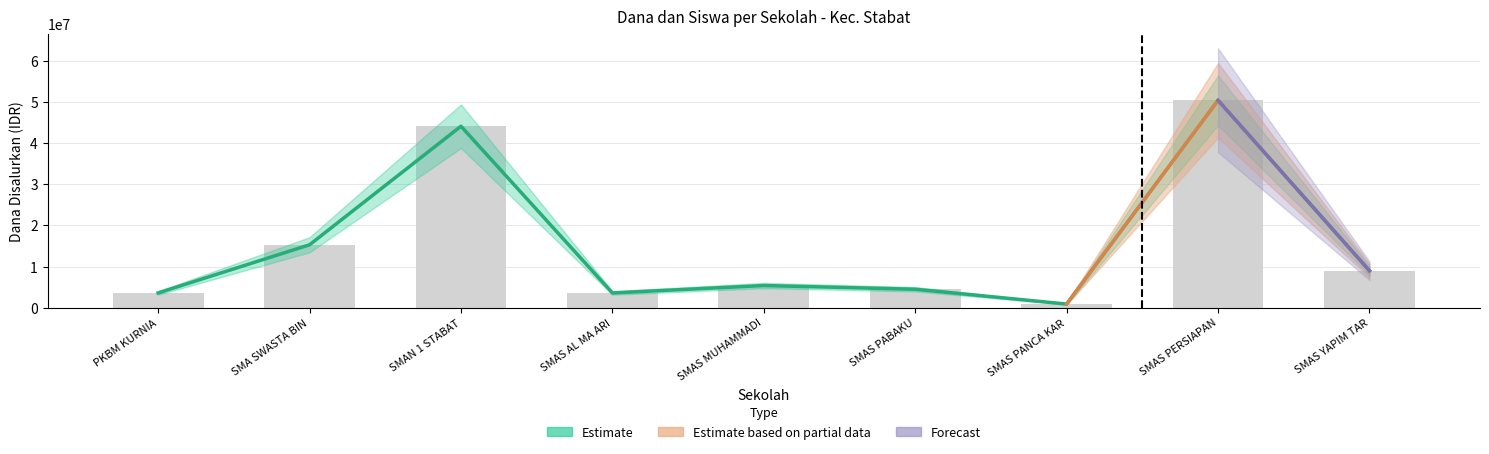

Which label corresponds to the smallest value in the chart?

SMAS PANCA KAR